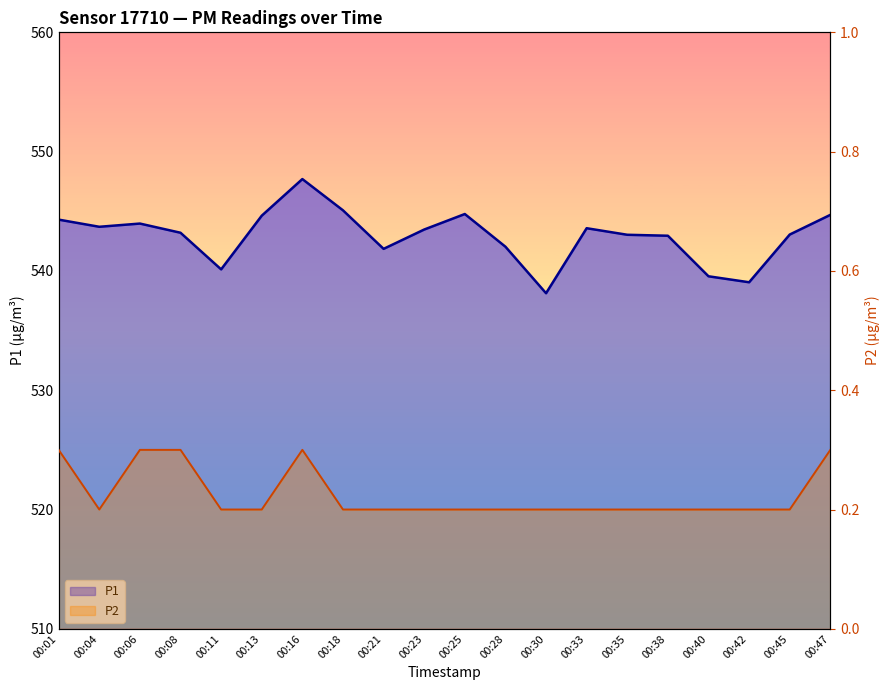

Between 00:38 and 00:40, which series saw the biggest shift?

P1 line